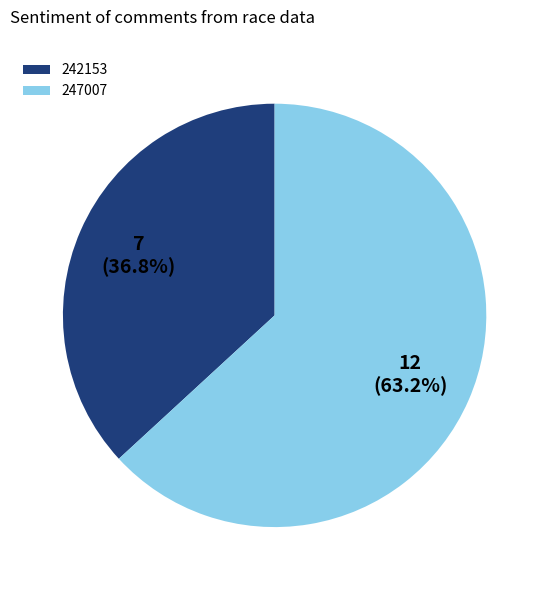

Is it true that 242153 is 46% of the pie?

False